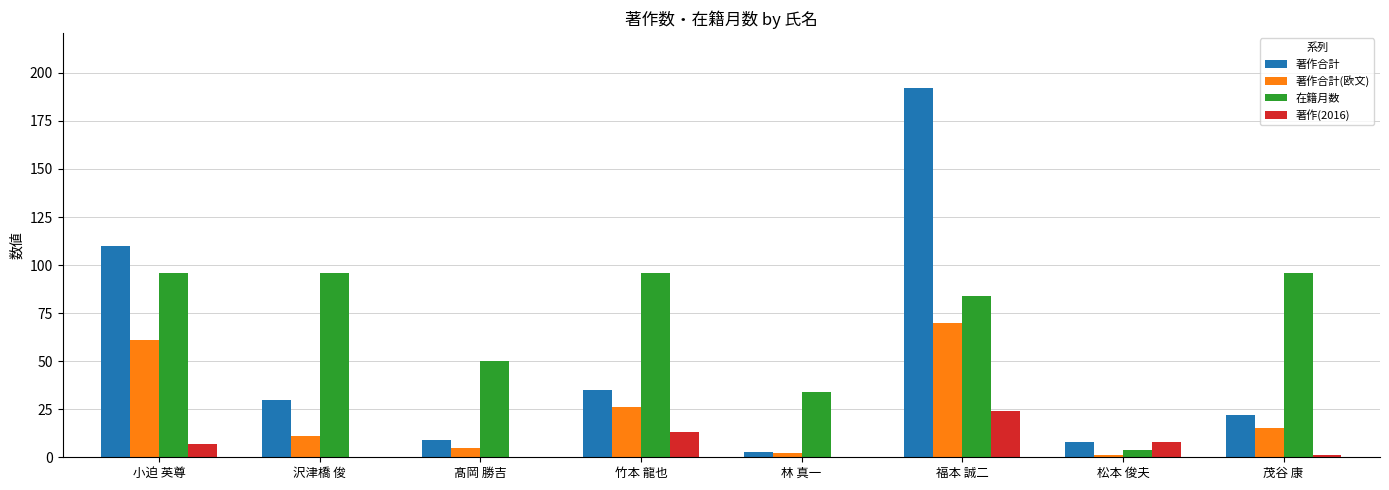

What is the sum of the 在籍月数 values at 沢津橋 俊 and 竹本 龍也?

192